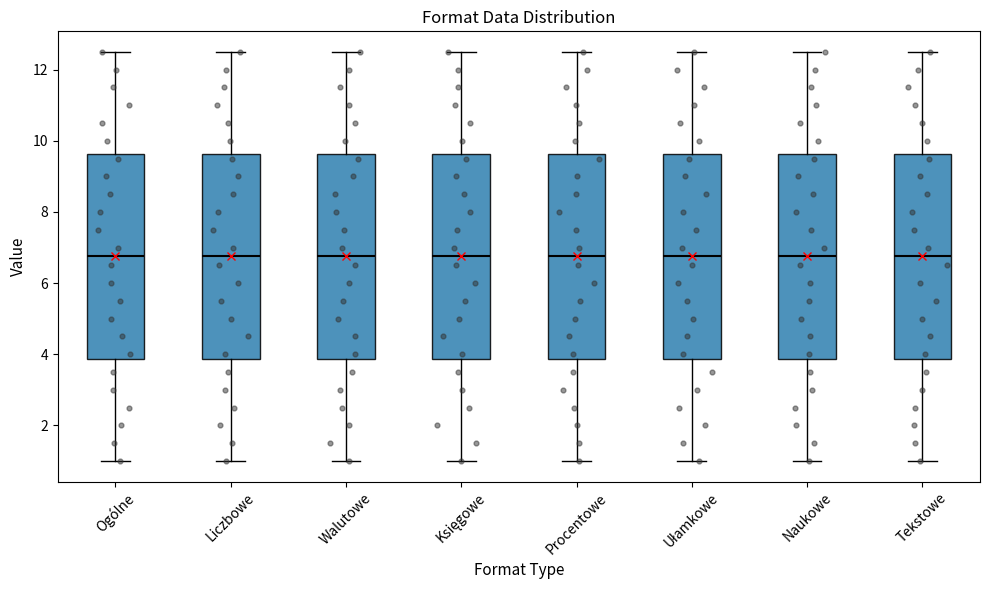

Reading left to right, read every box against the y-axis: the position of its median line, the range the box covers, and the ends of its whiskers. The values are not printed on the chart, so give them approximately, as read against the axis.

Ogólne: median 6.8, box 3.8 to 9.6, whiskers 1.0 to 12.6
Liczbowe: median 6.8, box 3.8 to 9.6, whiskers 1.0 to 12.6
Walutowe: median 6.8, box 3.8 to 9.6, whiskers 1.0 to 12.6
Księgowe: median 6.8, box 3.8 to 9.6, whiskers 1.0 to 12.6
Procentowe: median 6.8, box 3.8 to 9.6, whiskers 1.0 to 12.6
Ułamkowe: median 6.8, box 3.8 to 9.6, whiskers 1.0 to 12.6
Naukowe: median 6.8, box 3.8 to 9.6, whiskers 1.0 to 12.6
Tekstowe: median 6.8, box 3.8 to 9.6, whiskers 1.0 to 12.6